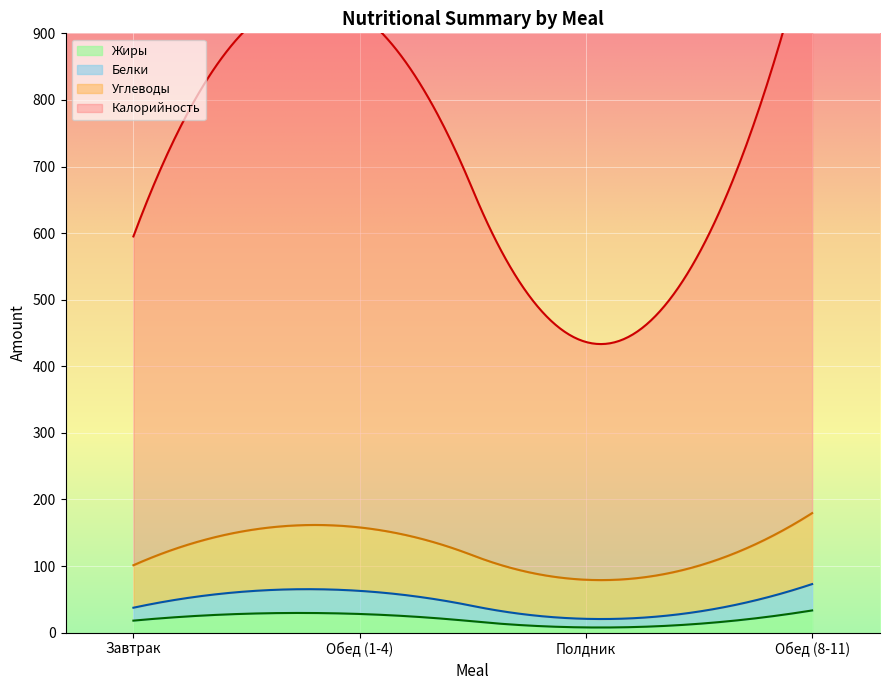

Which series has the widest spread of values?

Калорийность